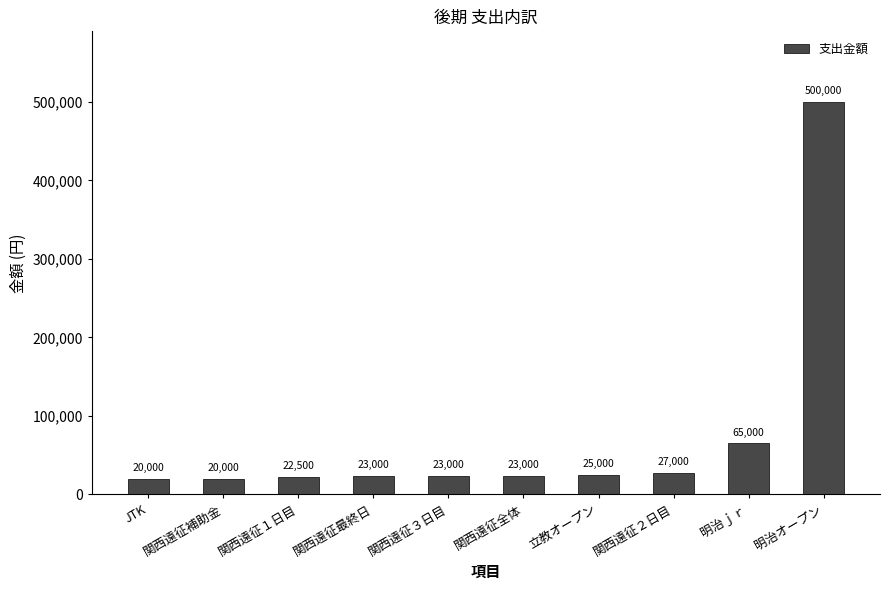

What is the label of the 2nd bar from the right?

明治ｊｒ